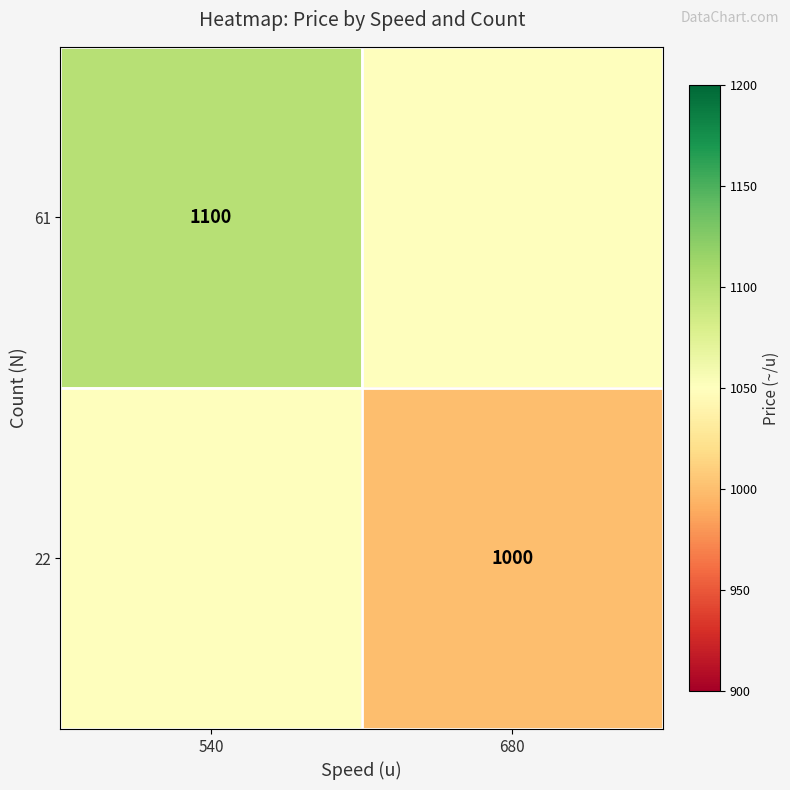

The value of 61 at 540 is 1100. True or false?

True